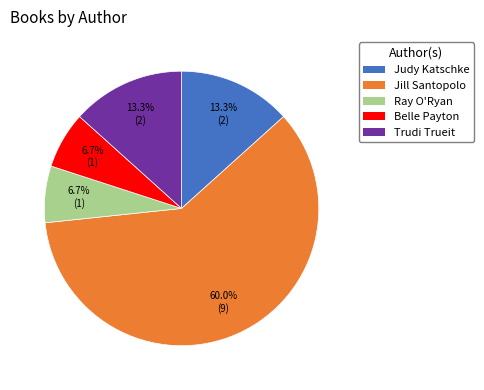

Is there any slice that represents more than half of the pie?

Yes